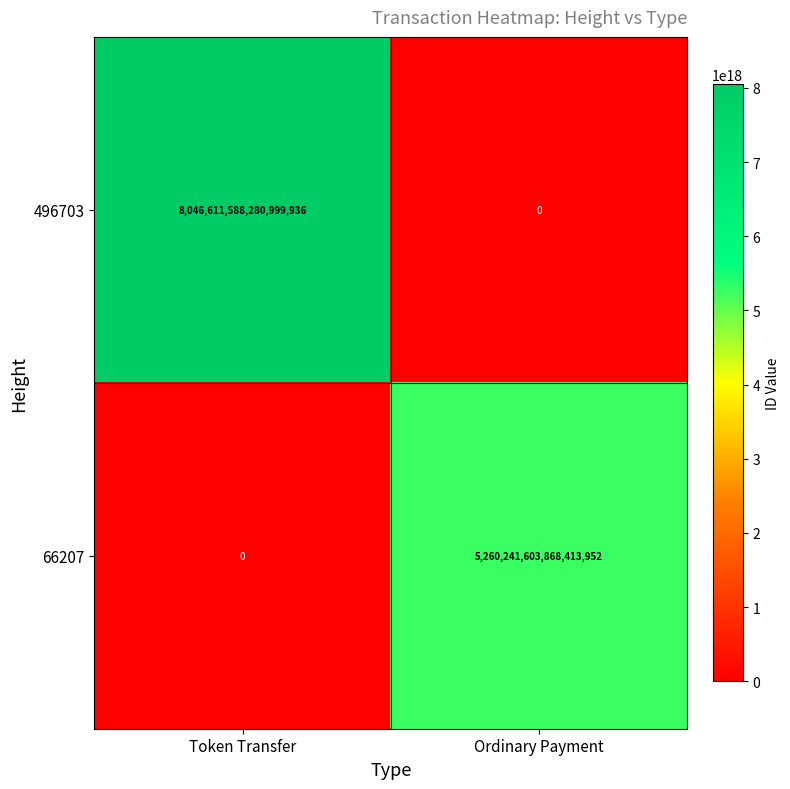

Rank the series by their maximum value, from lowest to highest.

66207, 496703